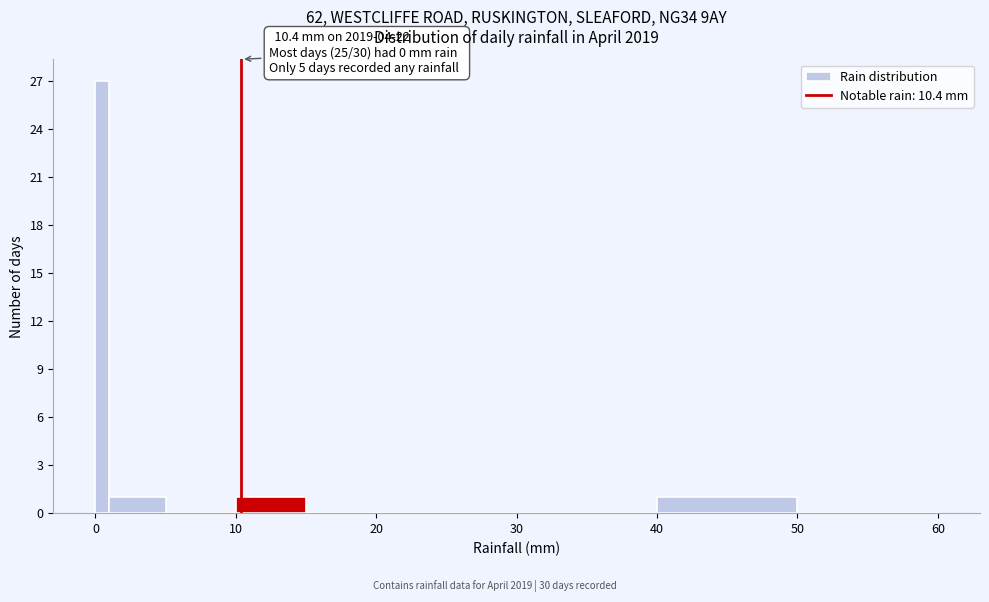

Around what value on the x-axis is the tallest bar? Give the approximate position of its centre, as read against the axis.

1